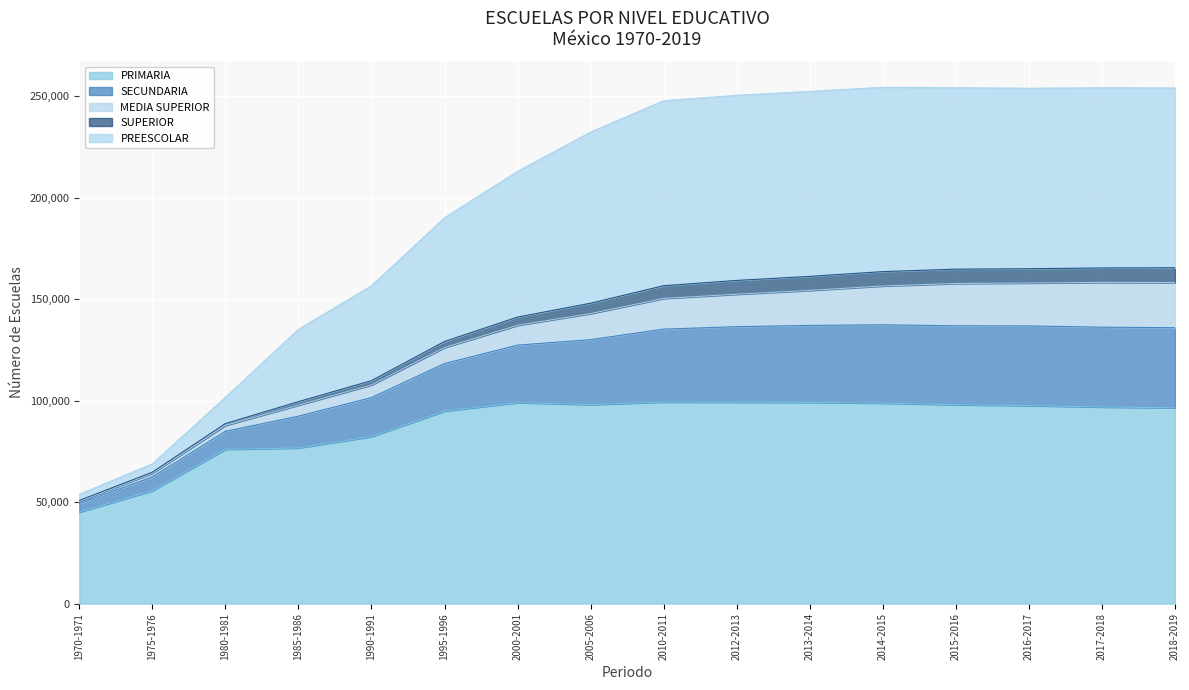

What is the highest value of the PRIMARIA series?

99319